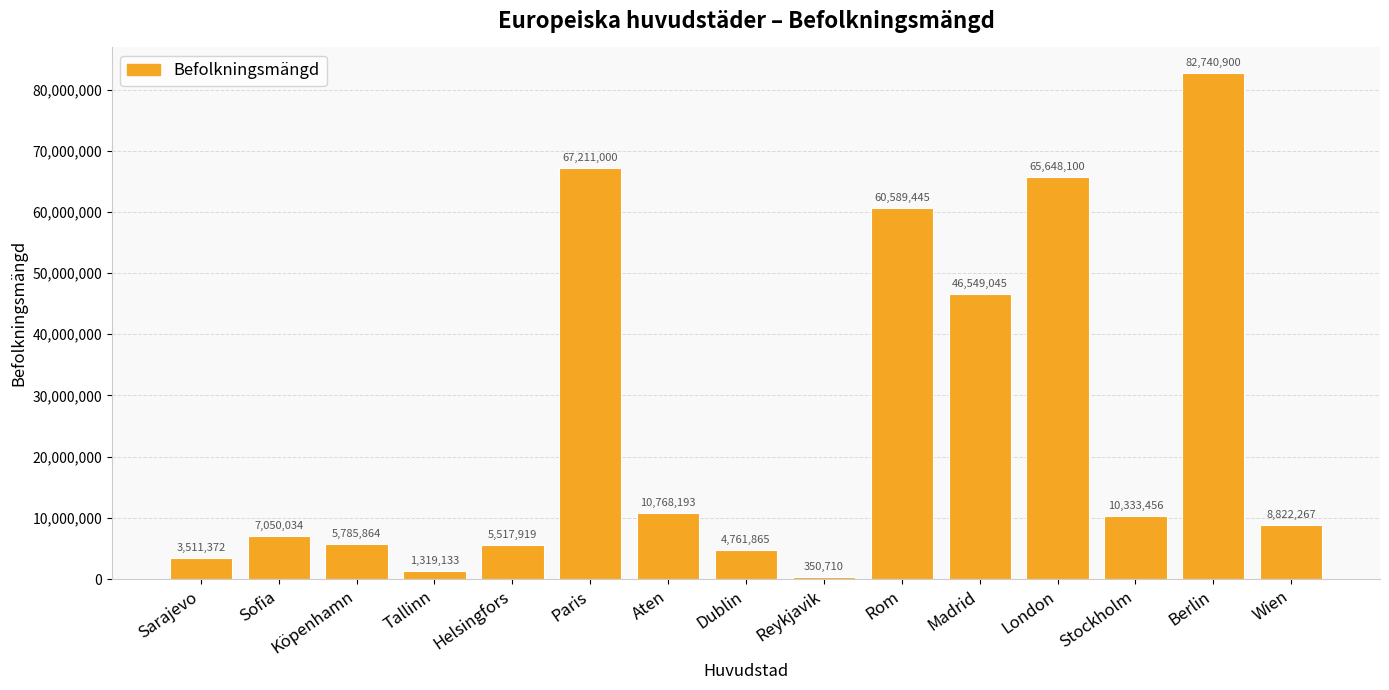

Is it true that the value at Reykjavik is 350710?

True